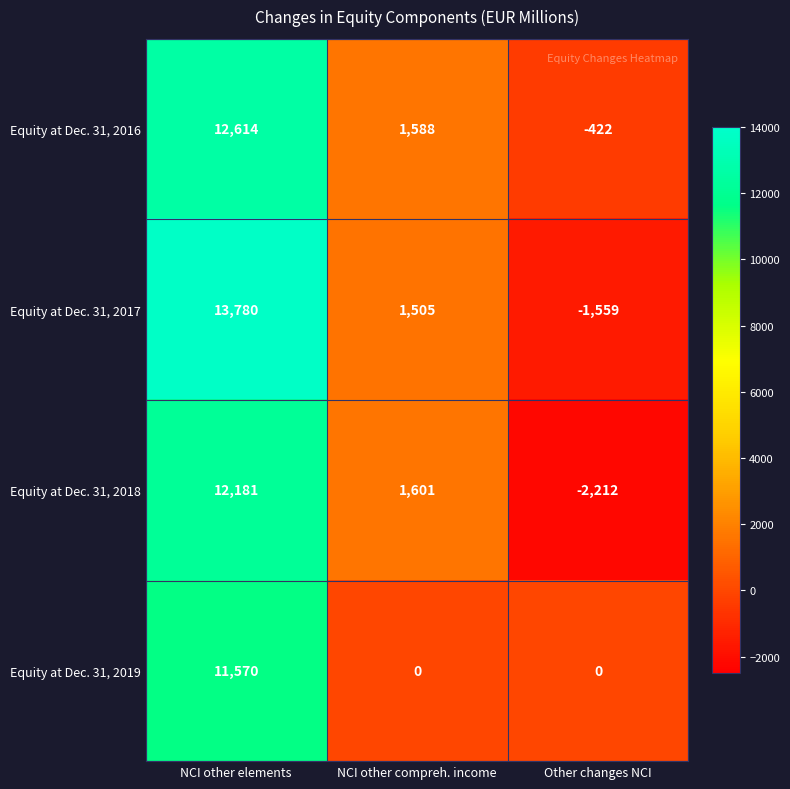

Reading left to right, what are all the values shown in this chart?

Equity at Dec. 31, 2016: 12614	1588	-422
Equity at Dec. 31, 2017: 13780	1505	-1559
Equity at Dec. 31, 2018: 12181	1601	-2212
Equity at Dec. 31, 2019: 11570	0	0